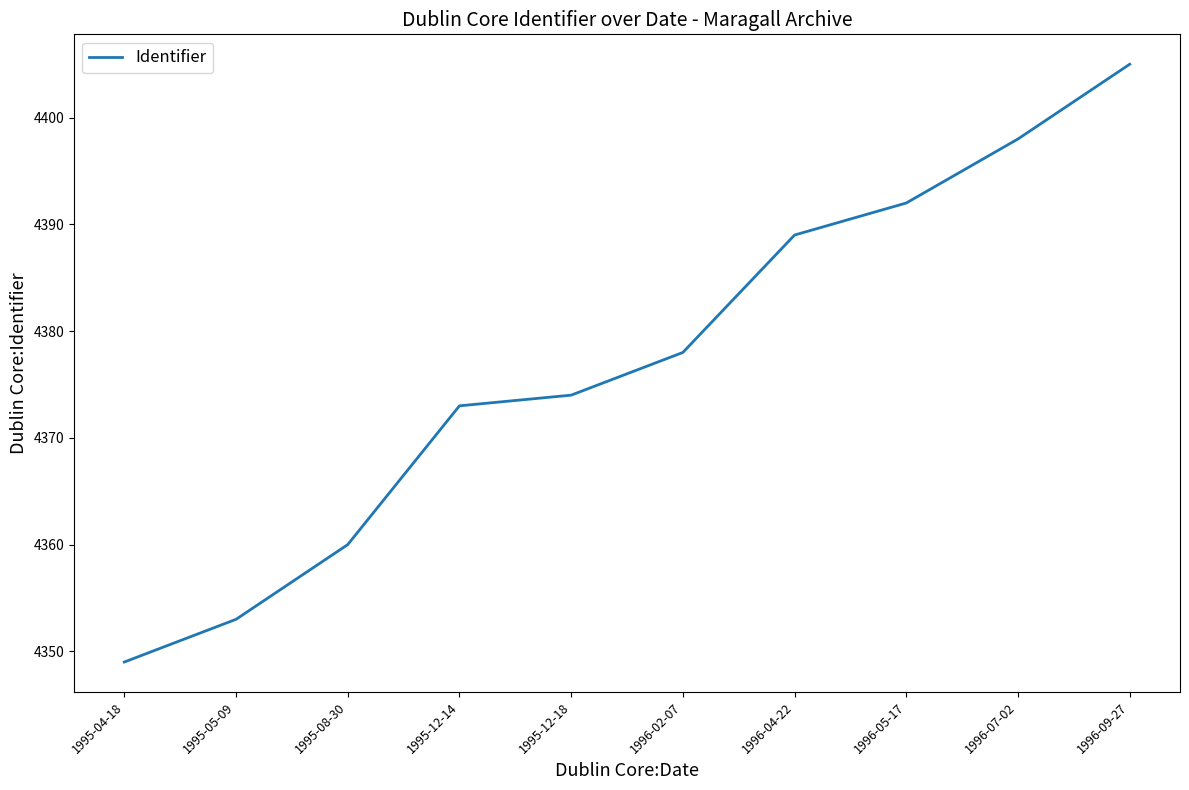

Reading left to right, what are all the values shown in this chart?

1995-04-18=4349	1995-05-09=4353	1995-08-30=4360	1995-12-14=4373	1995-12-18=4374	1996-02-07=4378	1996-04-22=4389	1996-05-17=4392	1996-07-02=4398	1996-09-27=4405